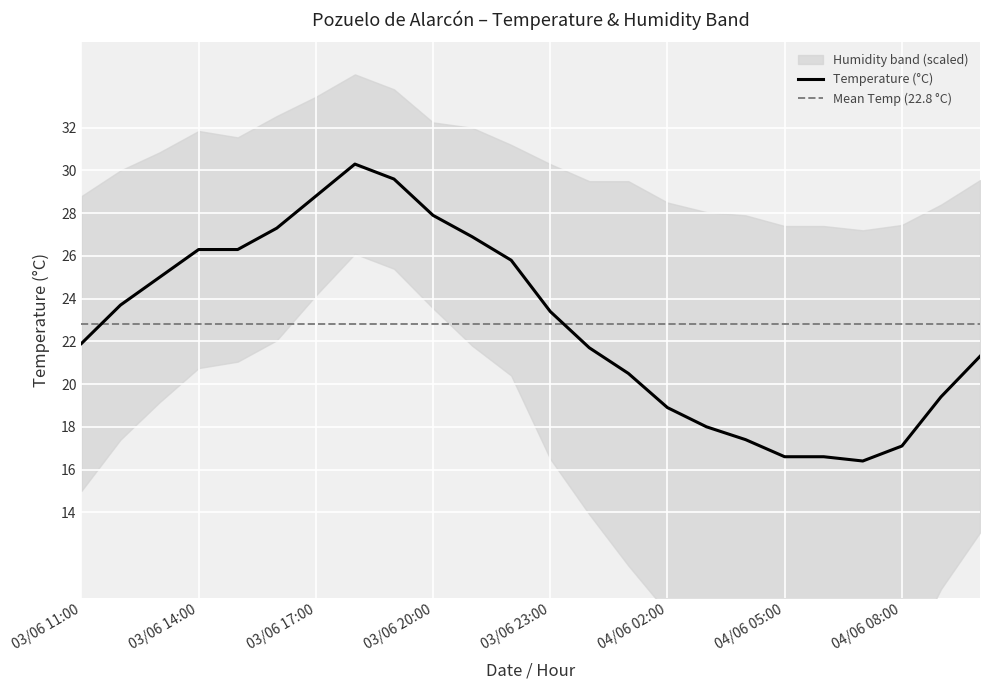

Reading right to left, extract all data points from this chart.

04/06 10:00=21.3	04/06 09:00=19.4	04/06 08:00=17.1	04/06 07:00=16.4	04/06 06:00=16.6	04/06 05:00=16.6	04/06 04:00=17.4	04/06 03:00=18.0	04/06 02:00=18.9	04/06 01:00=20.5	04/06 00:00=21.7	03/06 23:00=23.4	03/06 22:00=25.8	03/06 21:00=26.9	03/06 20:00=27.9	03/06 19:00=29.6	03/06 18:00=30.3	03/06 17:00=28.8	03/06 16:00=27.3	03/06 15:00=26.3	03/06 14:00=26.3	03/06 13:00=25.0	03/06 12:00=23.7	03/06 11:00=21.9